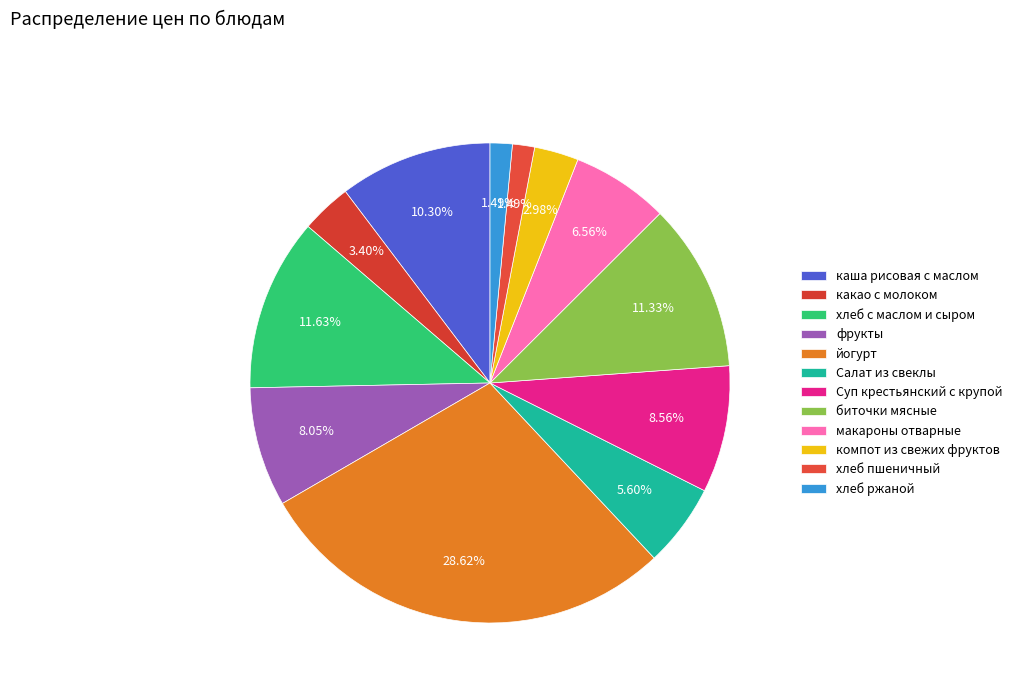

To the nearest percent, what is the average slice percentage?

8%